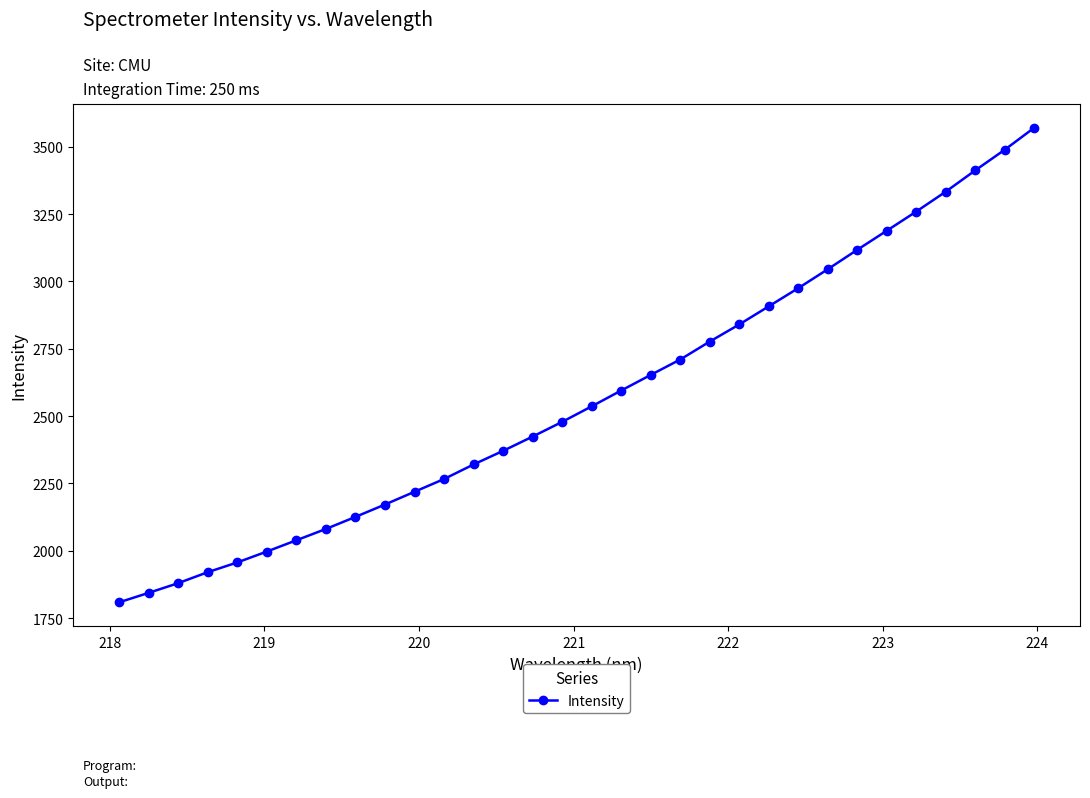

What is the value of the 32nd point from the left?

3570.9